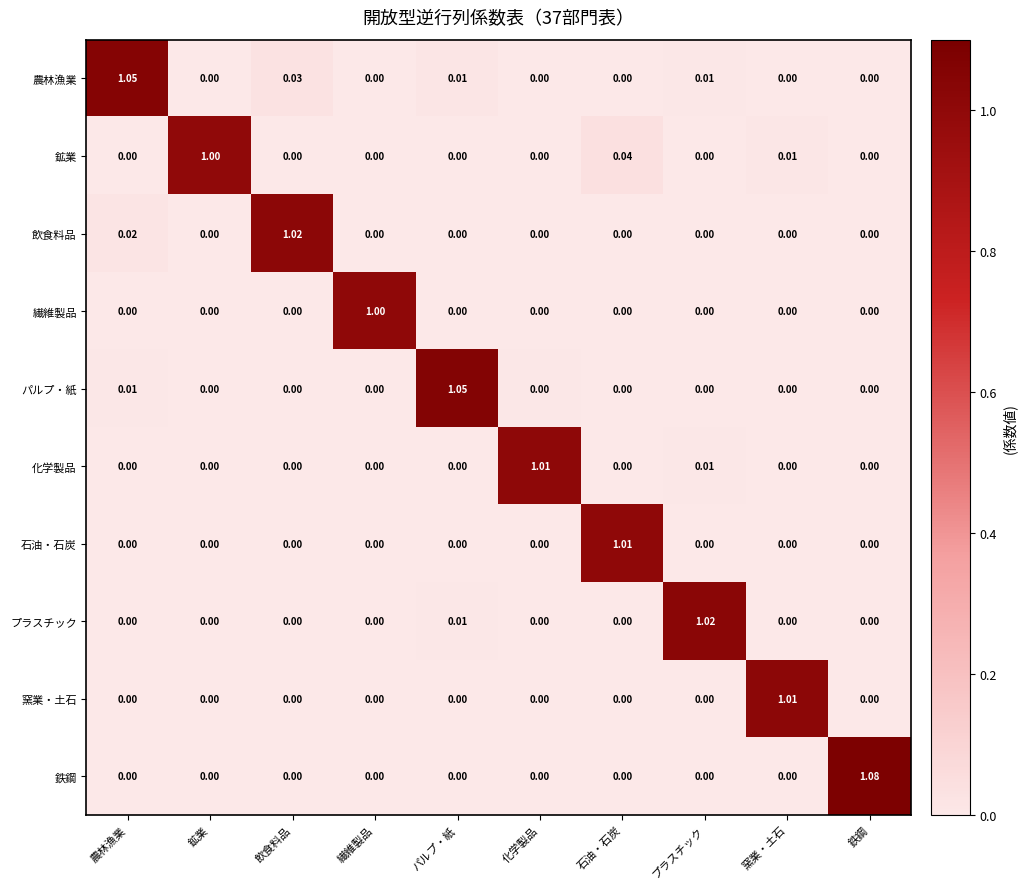

Which series changed the most between 飲食料品 and 鉄鋼?

鉄鋼